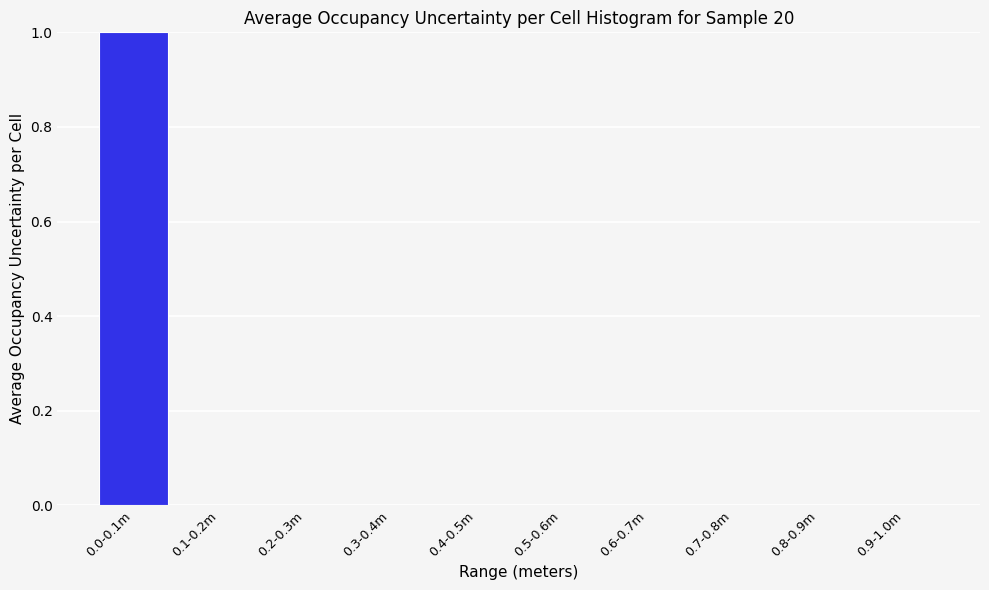

Reading right to left, extract all data points from this chart.

0.9-1.0m=0	0.8-0.9m=0	0.7-0.8m=0	0.6-0.7m=0	0.5-0.6m=0	0.4-0.5m=0	0.3-0.4m=0	0.2-0.3m=0	0.1-0.2m=0	0.0-0.1m=1